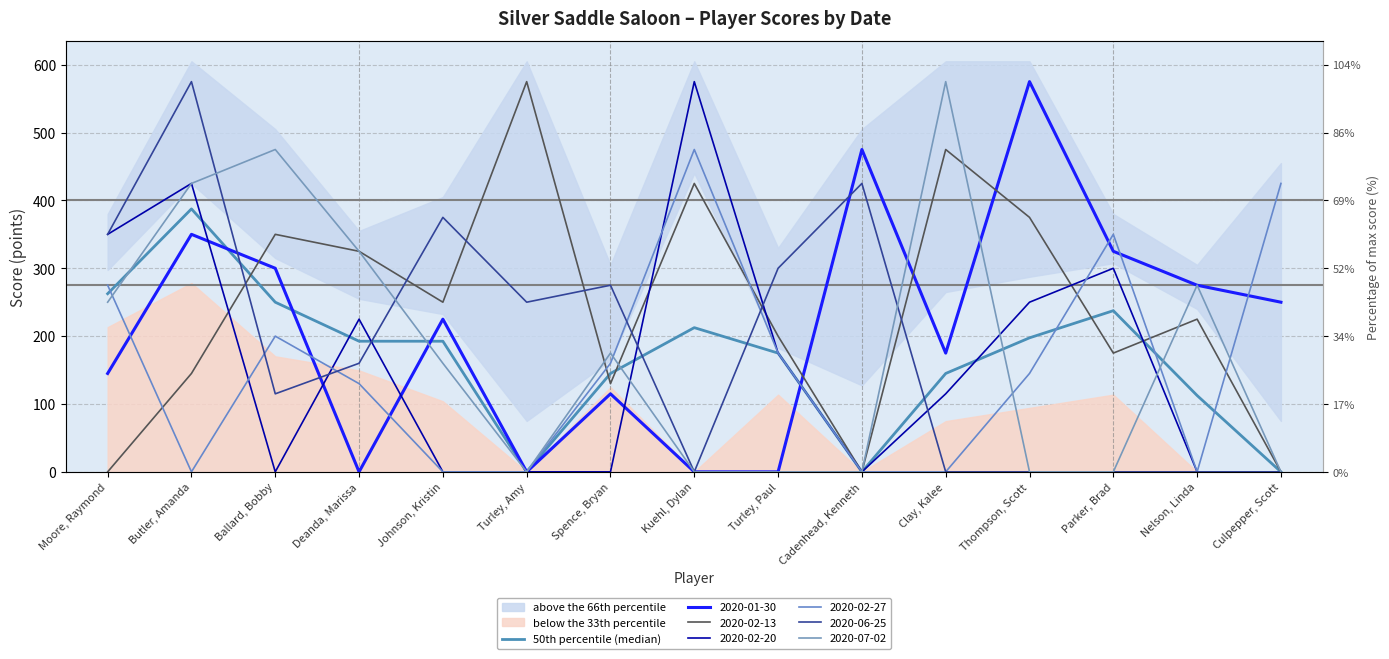

How many points are higher than both their immediate neighbors (excluding endpoints)?

3